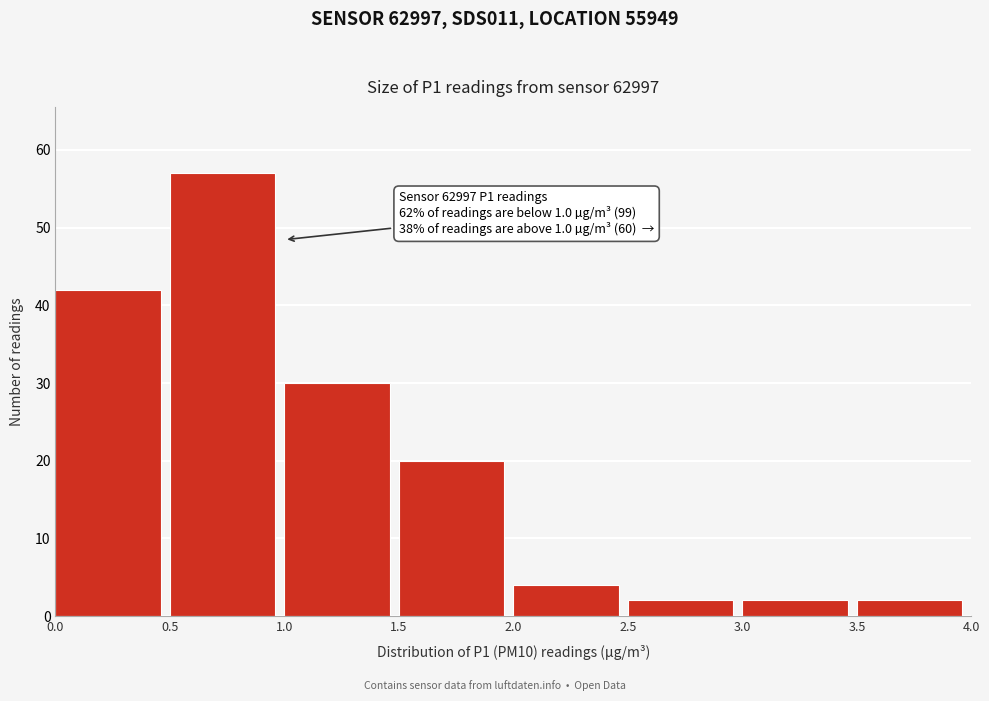

Which range on the x-axis has the tallest bar?

0.5 to 1.0